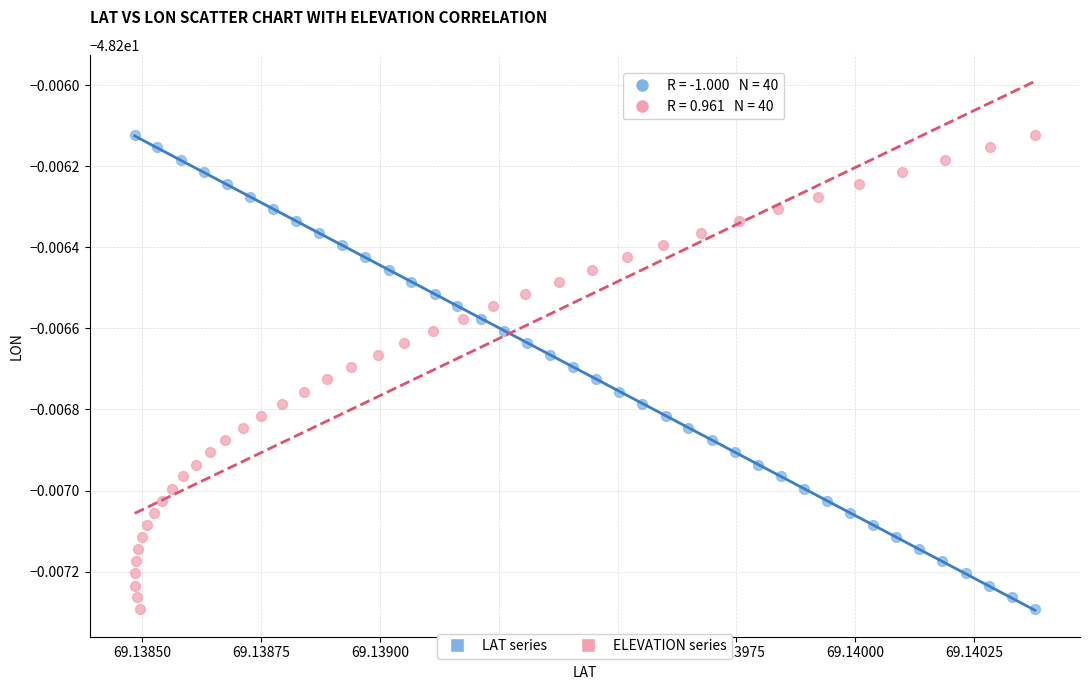

What are all the series names shown in the legend?

LAT series, ELEVATION series